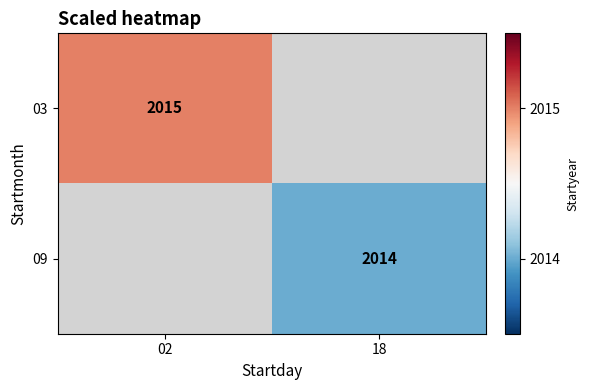

The 03 series shows 973.6 at 02. True or false?

False